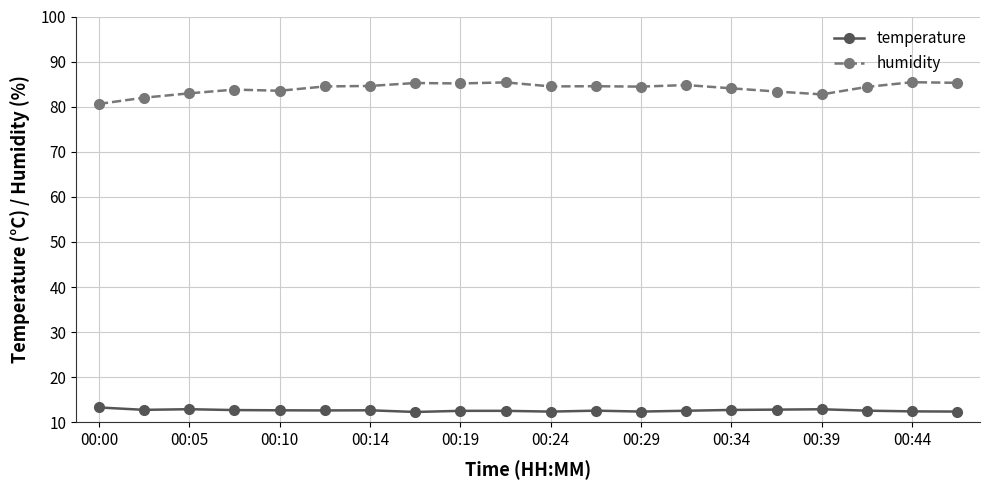

What is the minimum value for humidity?

80.6